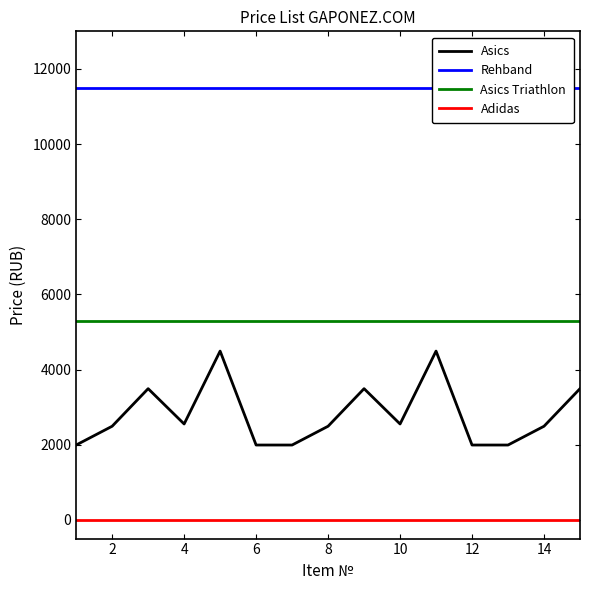

What is the minimum value for Asics?

1990.0